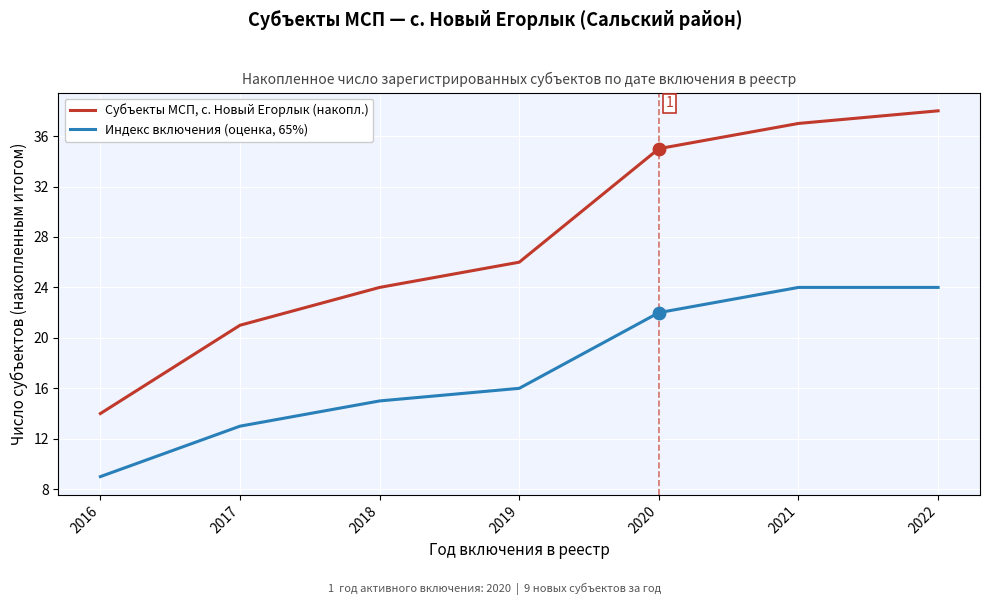

What is the total value across all series at 2020?

57